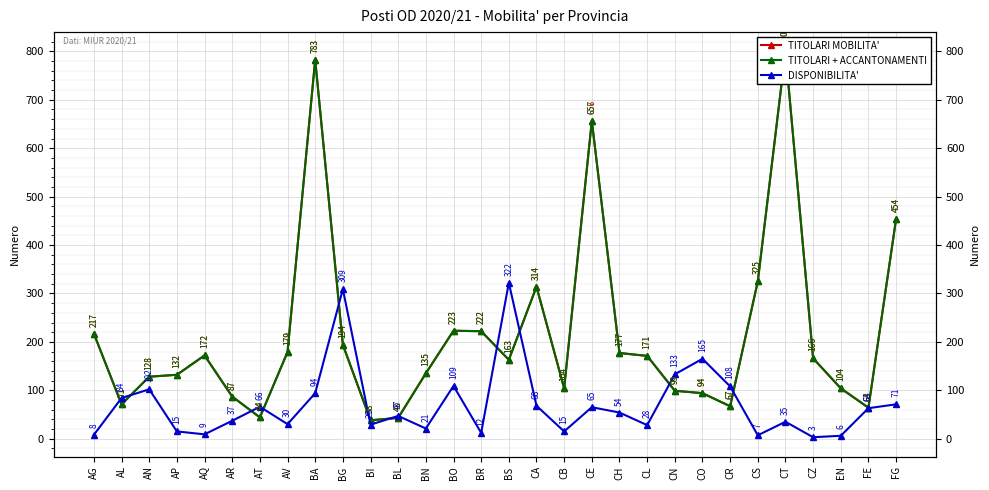

Reading left to right, what are all the values shown in this chart?

TITOLARI MOBILITA': 217	71	128	132	172	87	44	179	783	194	38	43	135	223	222	163	314	104	656	177	171	99	94	67	325	800	166	104	64	454
TITOLARI + ACCANTONAMENTI: 217	71	128	132	172	87	44	179	783	194	38	43	135	223	222	163	314	104	657	177	171	99	94	67	325	800	166	104	64	454
DISPONIBILITA': 8	84	102	15	9	37	66	30	94	309	29	47	21	109	12	322	68	15	65	54	28	133	165	108	7	35	3	6	63	71